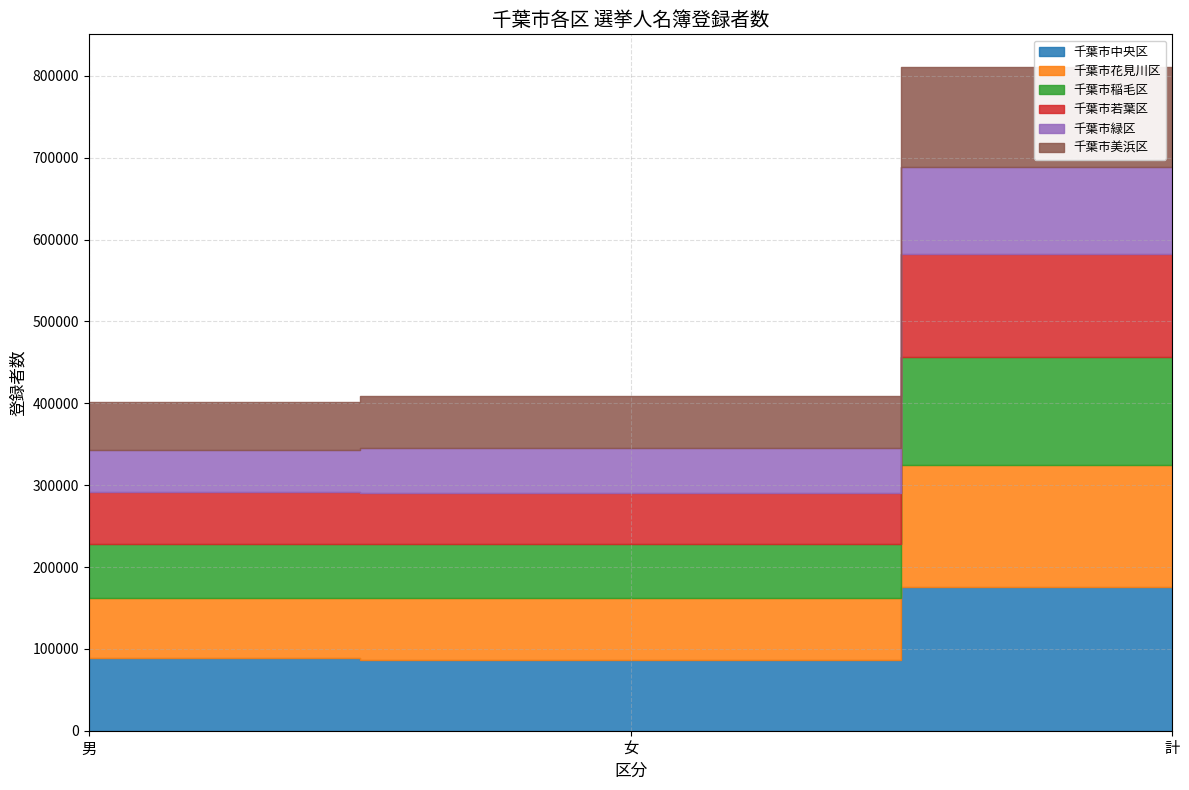

Is the value of 千葉市花見川区 at 男 greater than the value of 千葉市緑区 at 計?

No